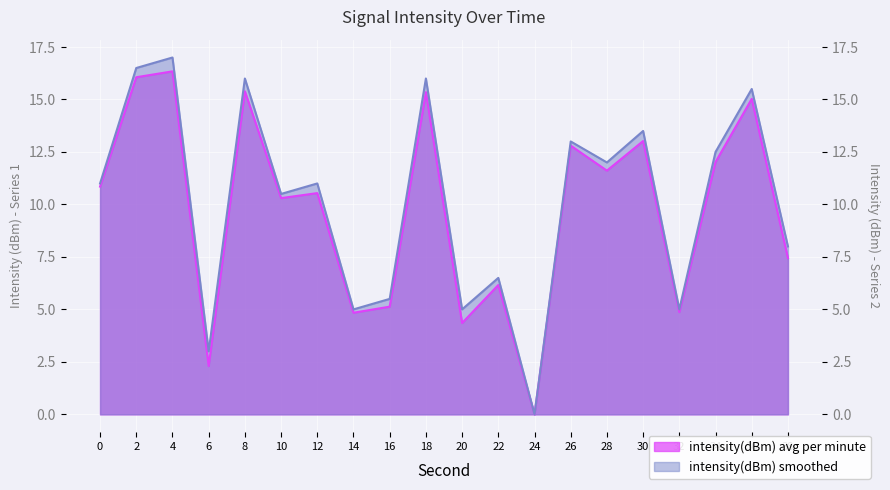

True or false: intensity(dBm) avg per minute has a value of 15.3 at 18.

True